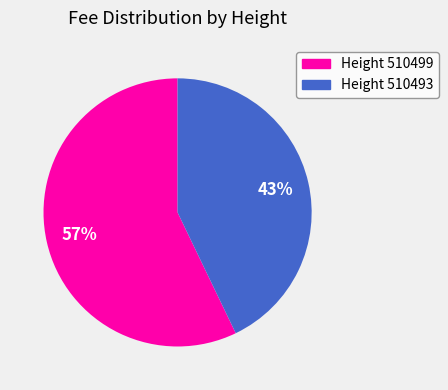

To the nearest percent, what is the average slice percentage?

50%